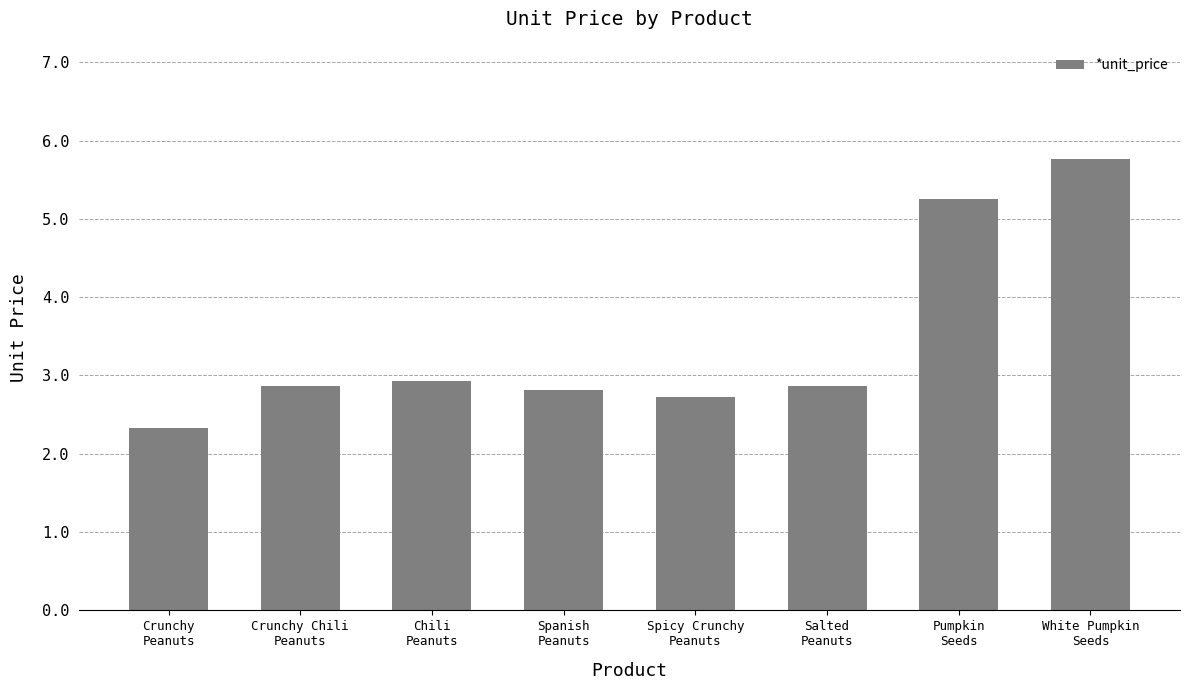

Count the number of categories in the chart.

8